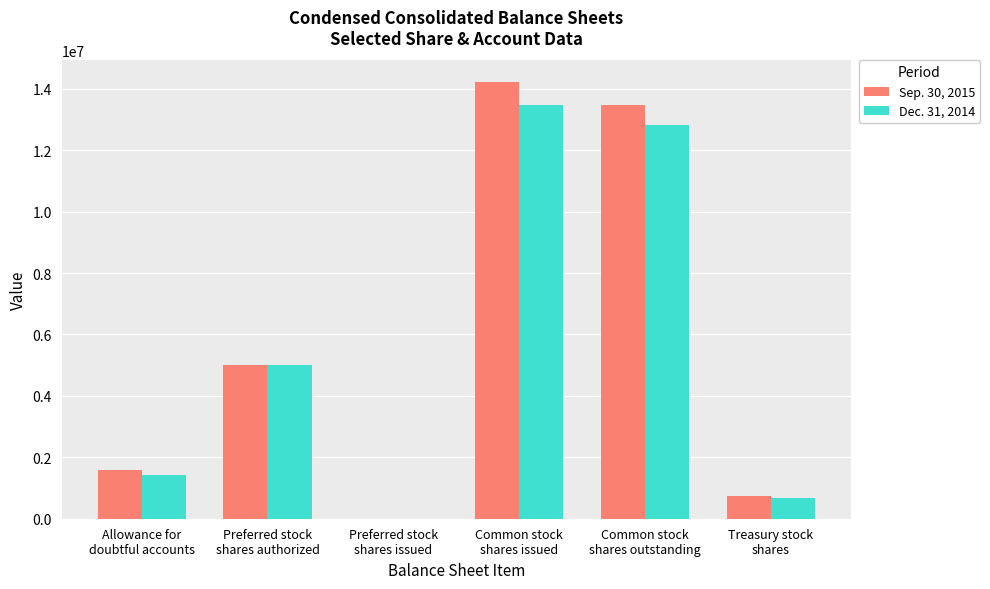

What is the maximum value shown in the chart?

14214000